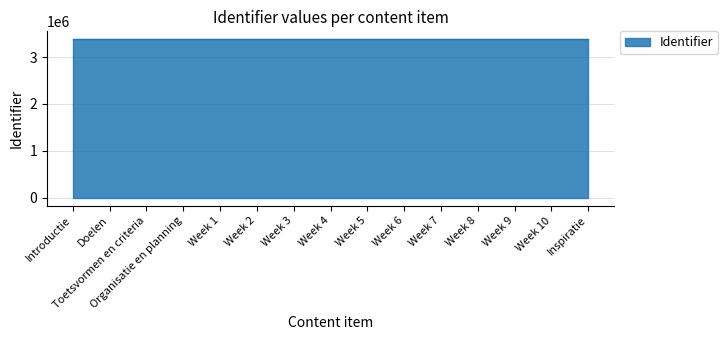

What is the change in value from Doelen to Week 7?

+17